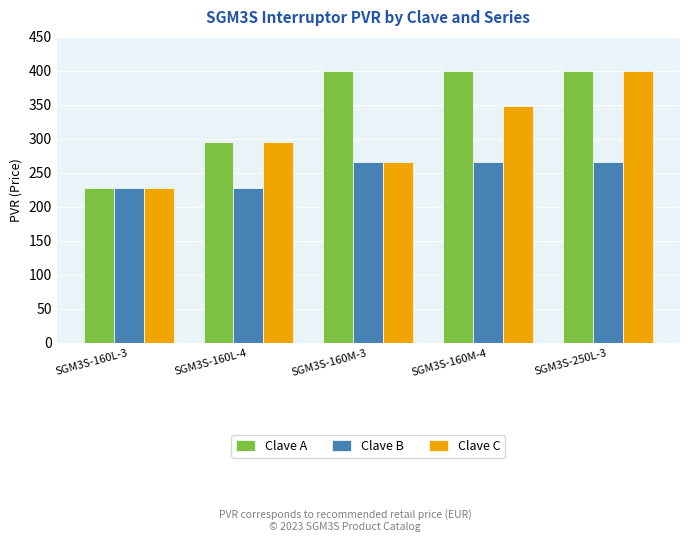

What is the label of the 3rd bar from the left?

SGM3S-160M-3